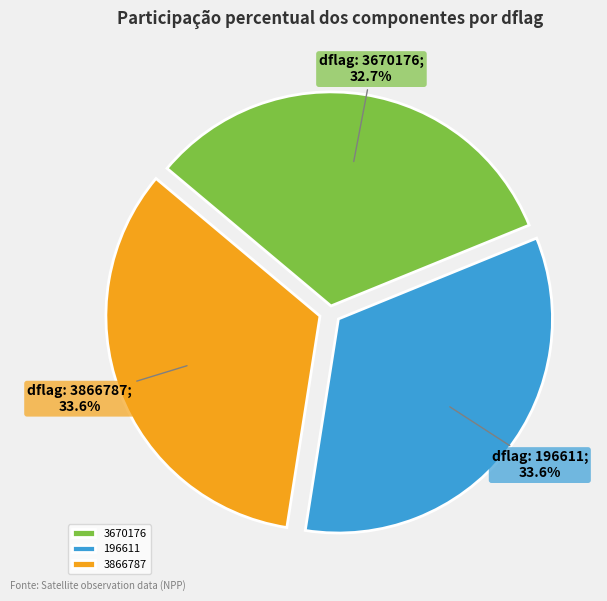

What portion of the pie excludes 196611?

66.4%